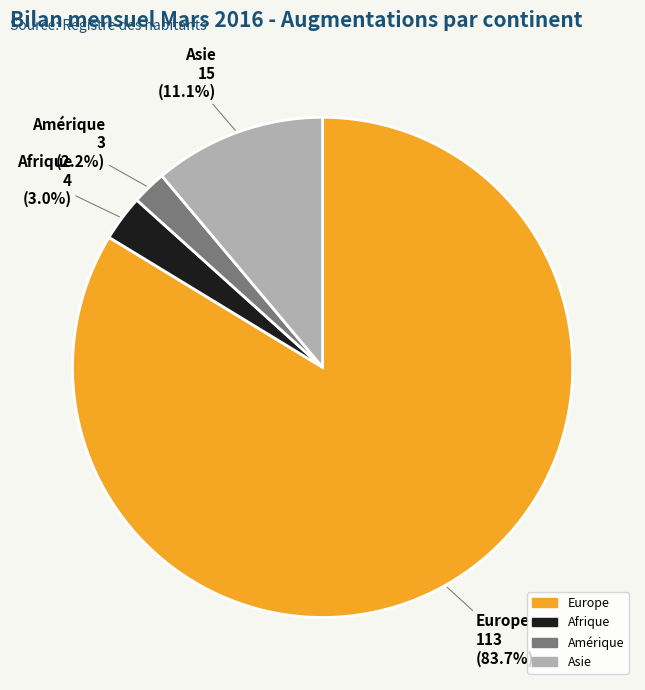

What is the largest slice in the pie chart?

Europe